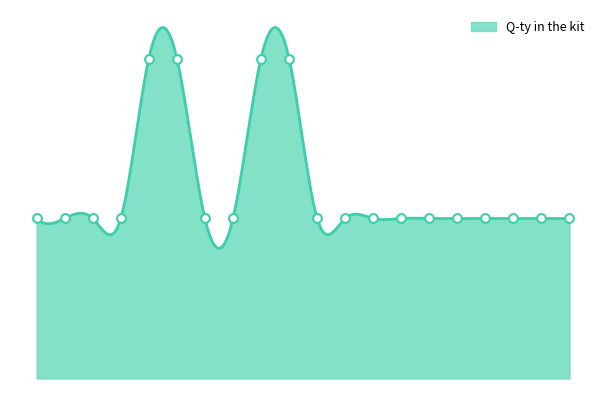

Between 13 and 8, which is larger?

13